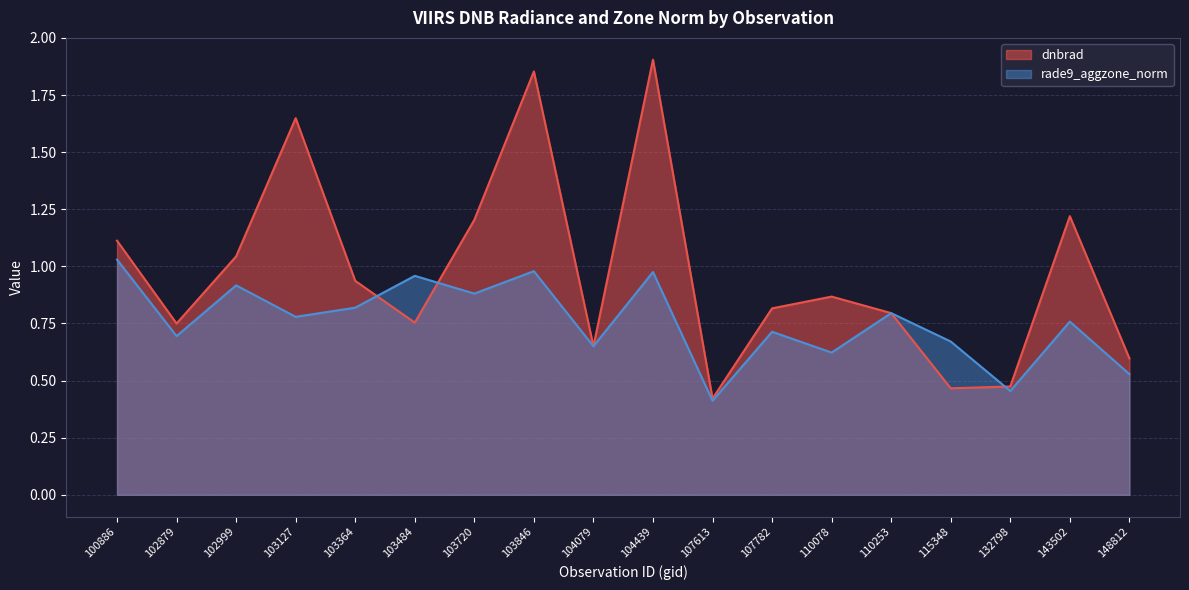

True or false: dnbrad has more than 0 interior local peaks.

True